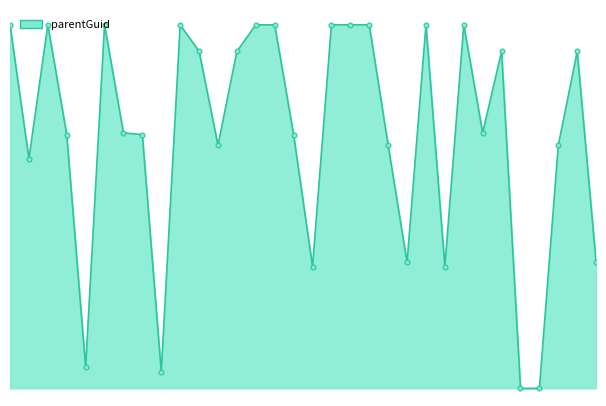

Is this an area chart (filled region under the line)?

Yes